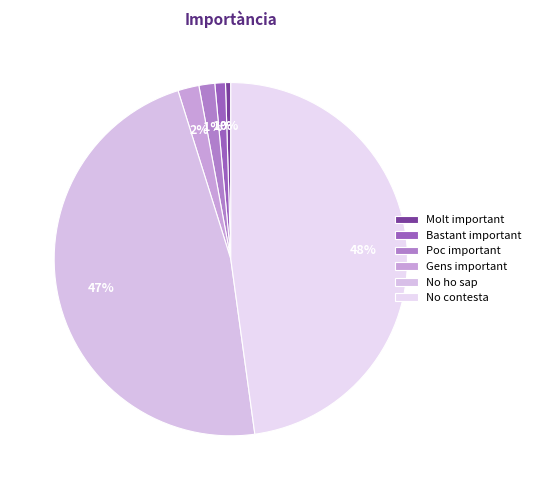

What percentage is the Poc important slice, to the nearest percent?

1%